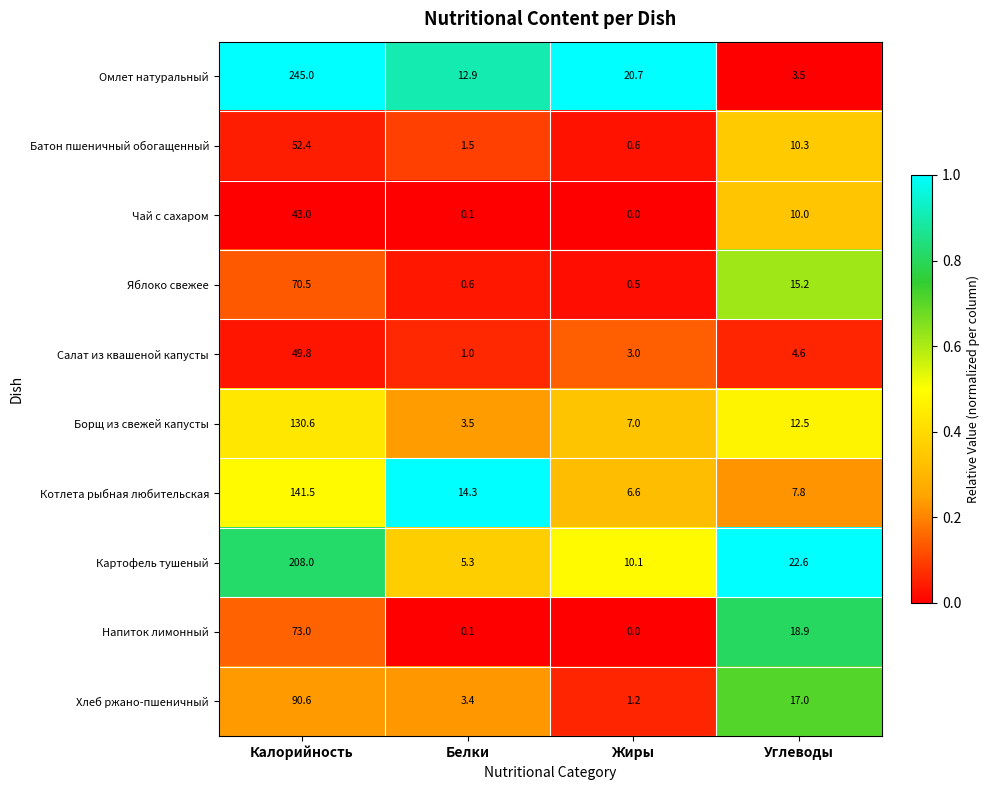

Which series has the largest total across all categories?

Омлет натуральный